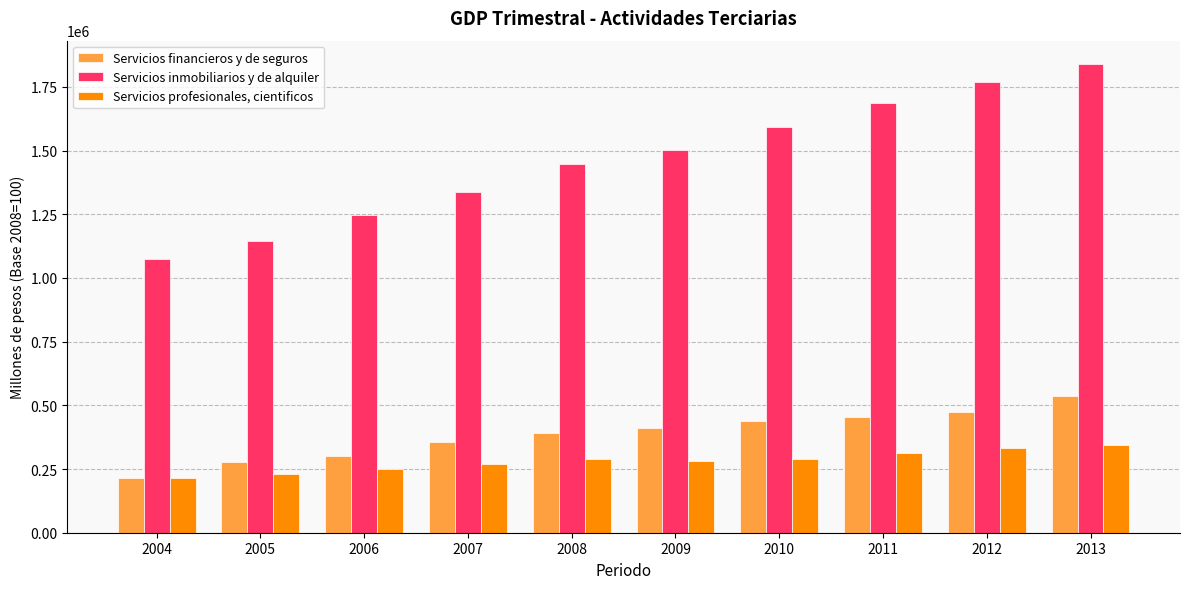

Between 2010 and 2013, which series saw the biggest shift?

Servicios inmobiliarios y de alquiler